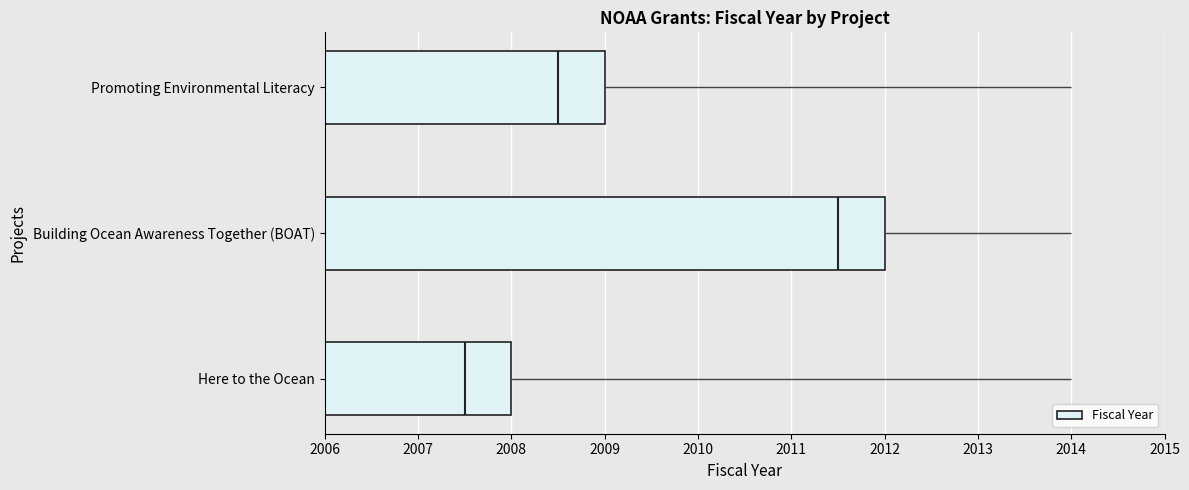

The Fiscal Year series shows 3202 at Promoting Environmental Literacy. True or false?

False